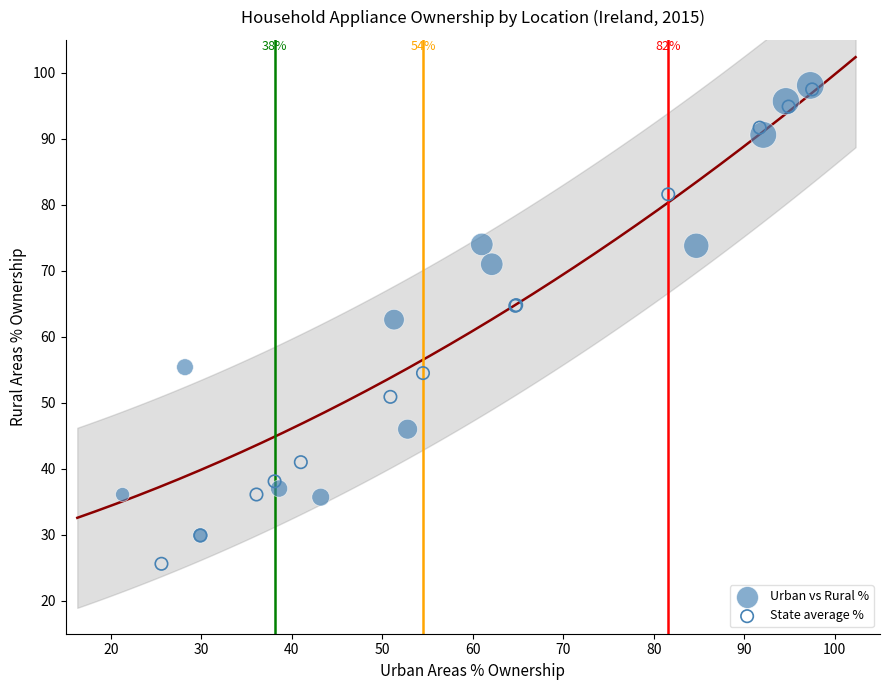

Which series contains the lowest Y value?

State average %